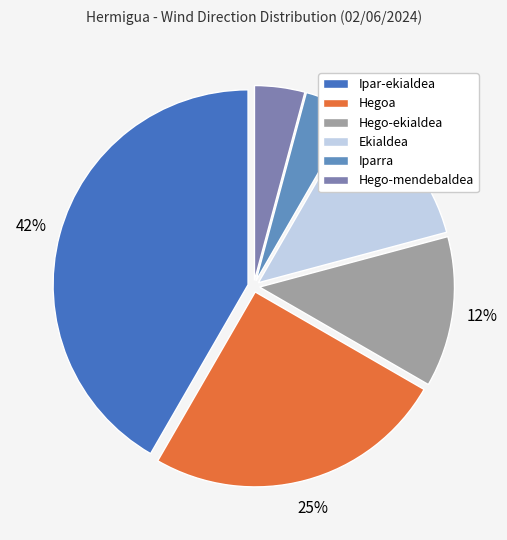

Does Hego-mendebaldea represent more than half of the total?

No